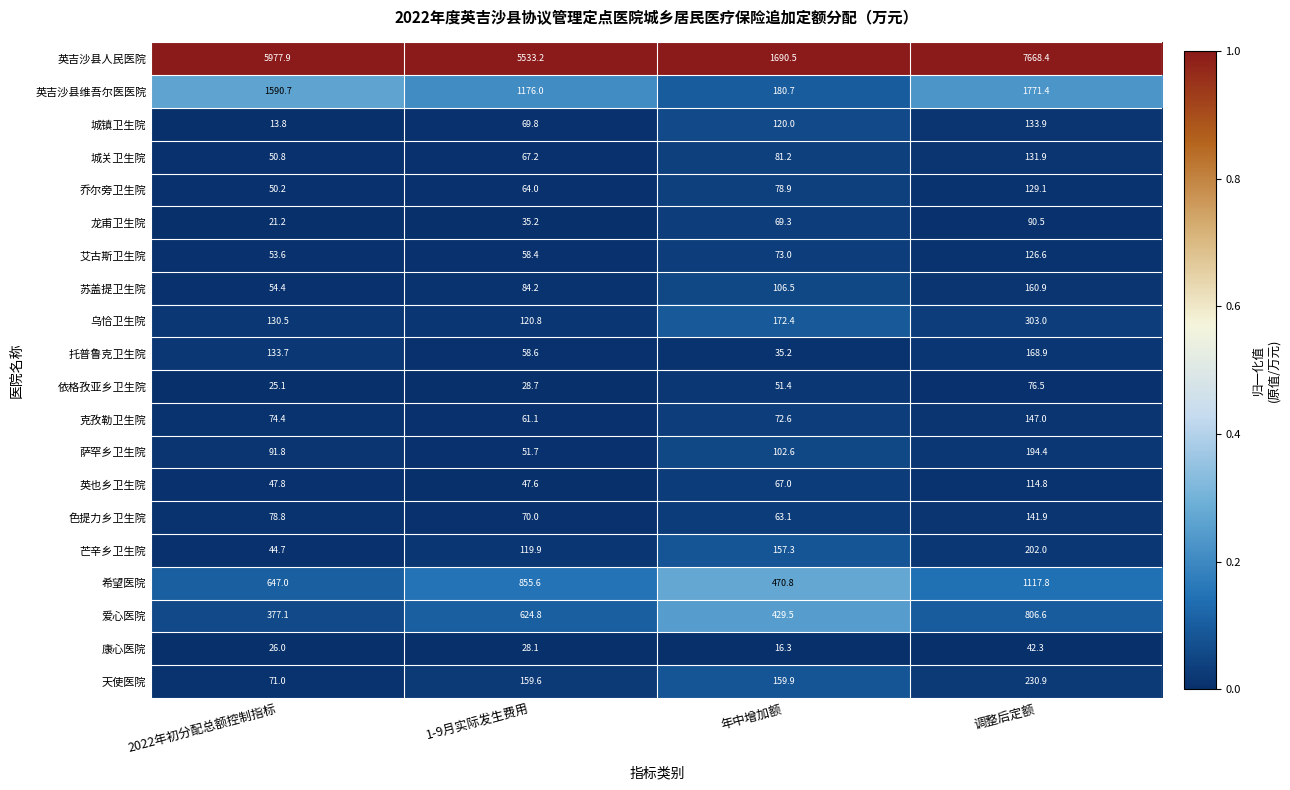

The 英吉沙县人民医院 series shows 5977.9 at 2022年初分配总额控制指标. True or false?

True